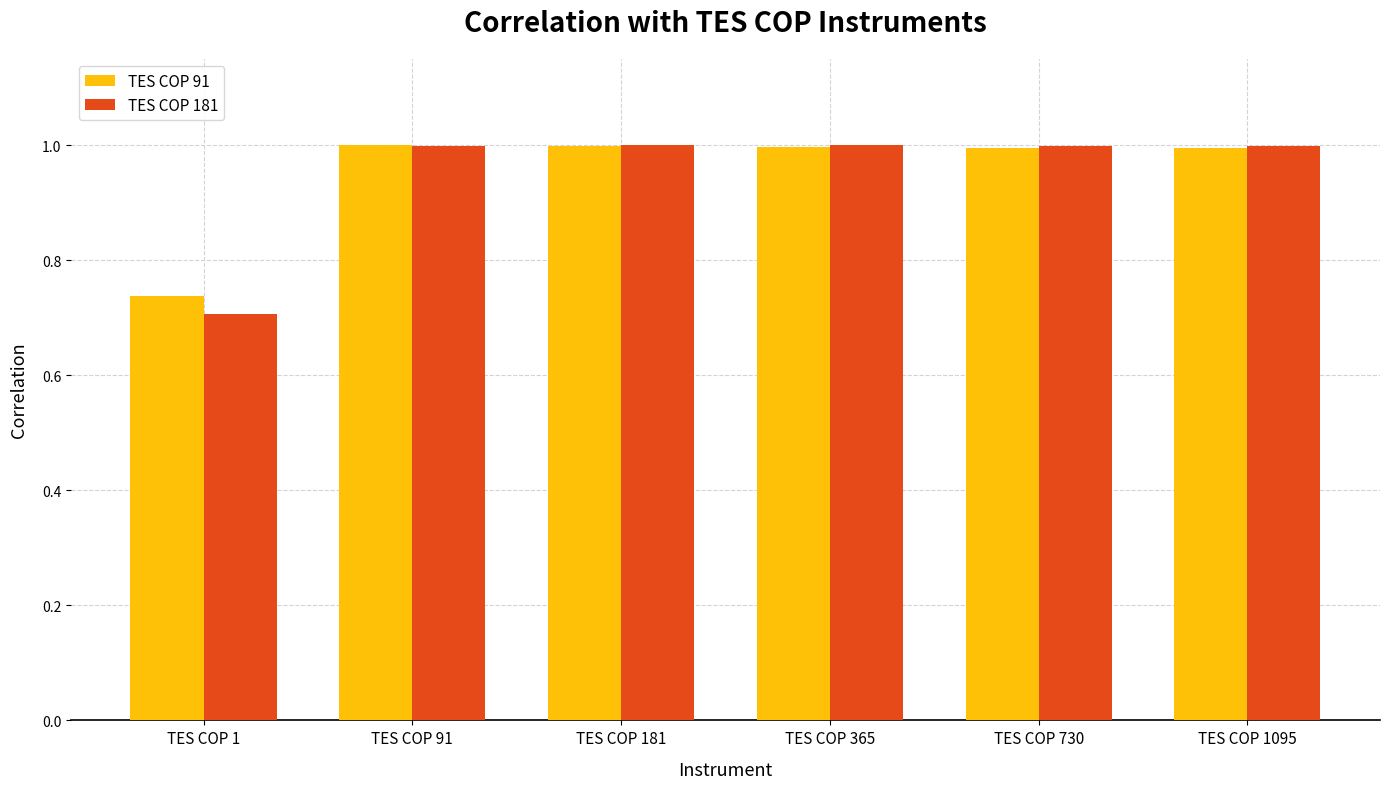

What is the highest value of the TES COP 91 series?

1.0